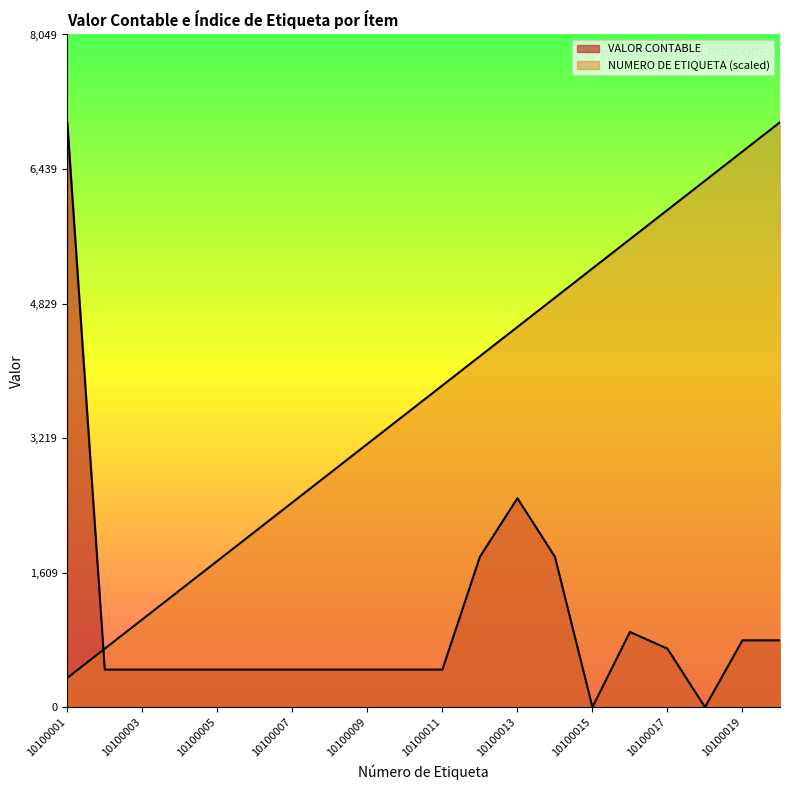

Between 10100006 and 10100012, which is larger?

10100012